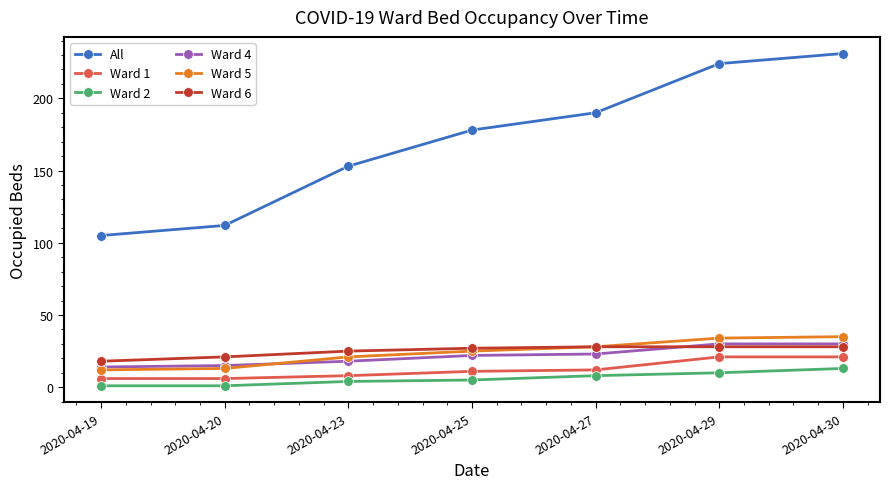

Which category has the highest value across all series?

2020-04-30